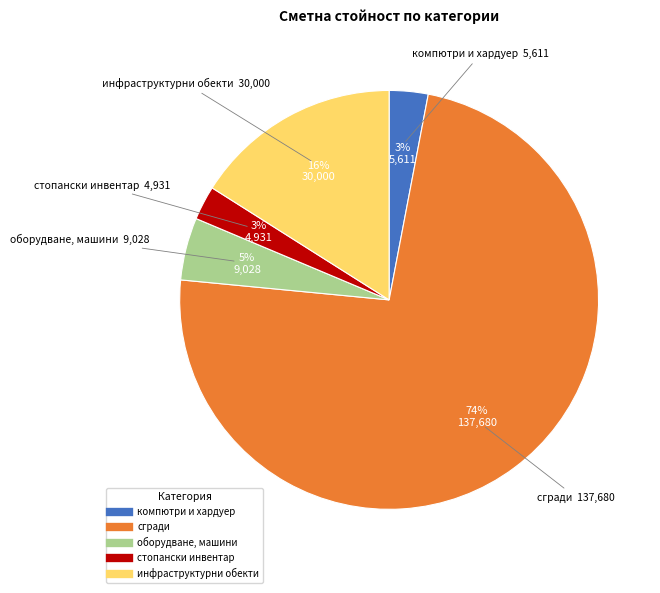

To the nearest percent, what is the average slice percentage?

20%